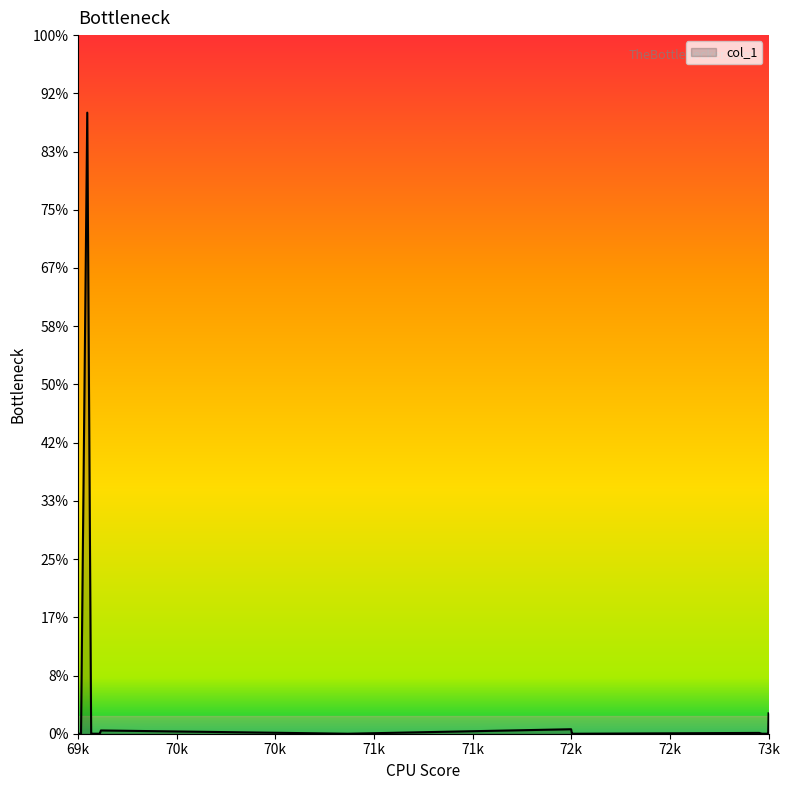

Reading left to right, what are all the values shown in this chart?

69633=0.0	69647=0.0	69679=10.7	69699=0.0	69701=0.0	69709=0.0	69711=0.0	69713=0.0	69715=0.0	69717=0.0	69721=0.0	69723=0.0	69729=0.0	69731=0.0	69735=0.0	69737=0.0	69743=0.0	69749=0.1	71015=0.0	72159=0.1	72163=0.0	72167=0.0	72181=0.0	72183=0.0	72189=0.0	72191=0.0	72195=0.0	73123=0.0	73137=0.0	73141=0.0	73145=0.0	73147=0.0	73149=0.0	73151=0.0	73153=0.0	73155=0.0	73159=0.0	73167=0.0	73169=0.0	73171=0.3